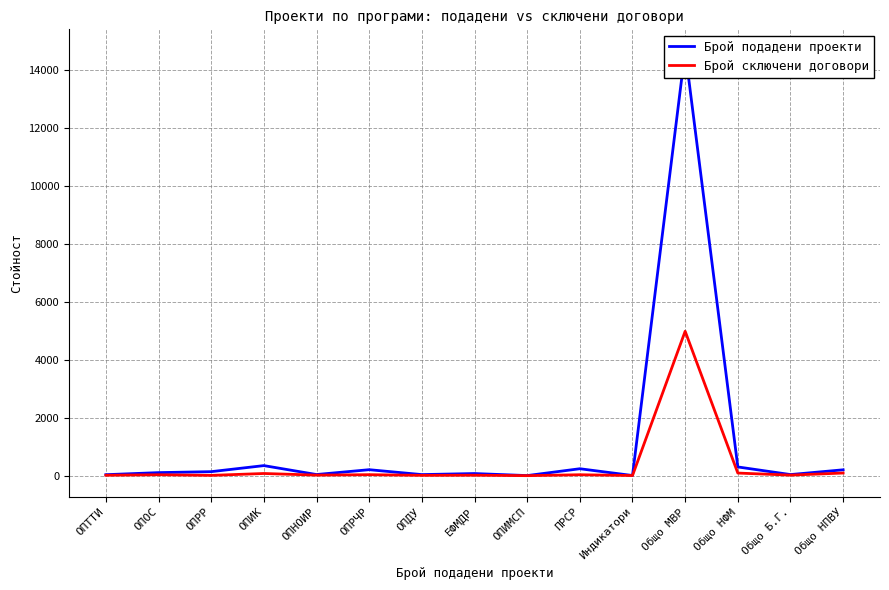

Between Индикатори and ОПТТИ, which is larger?

ОПТТИ